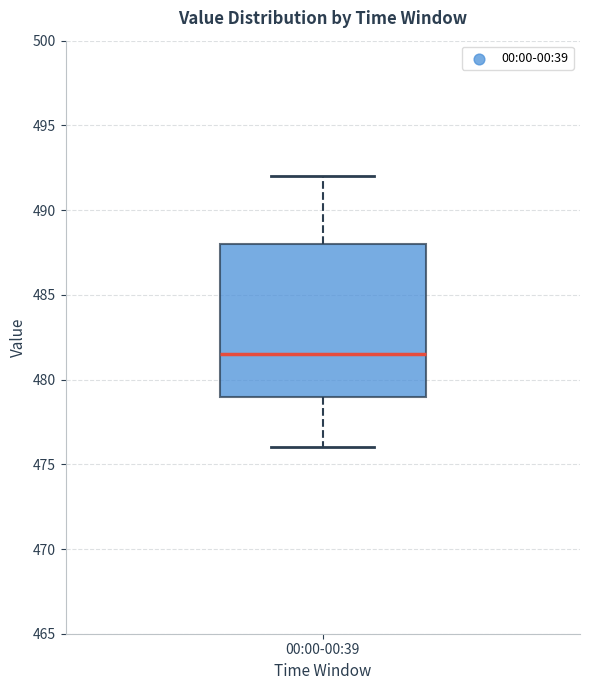

Where does the upper whisker of the box for 00:00-00:39 end on the y-axis? The values are not printed on the chart, so give them approximately, as read against the axis.

492.0